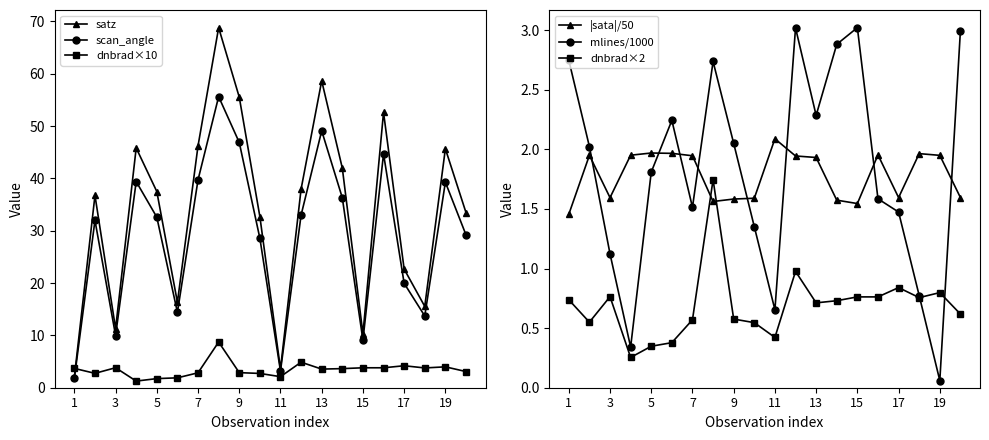

True or false: dnbrad×10 and |sata|/50 intersect in this chart.

True